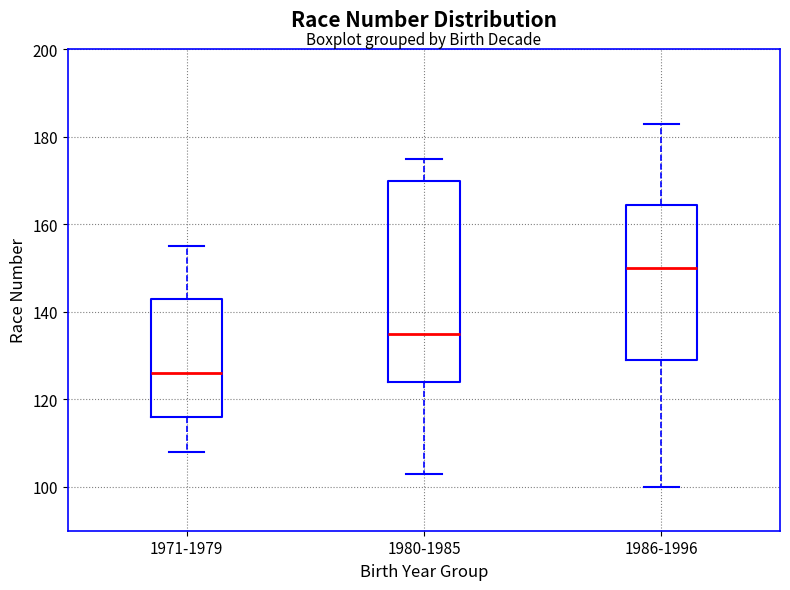

Which box is the tallest, from its lower edge to its upper edge?

1980-1985